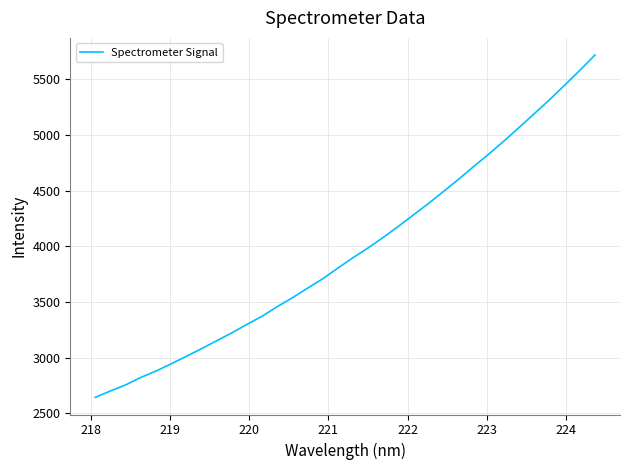

What is the greatest value displayed?

5719.7